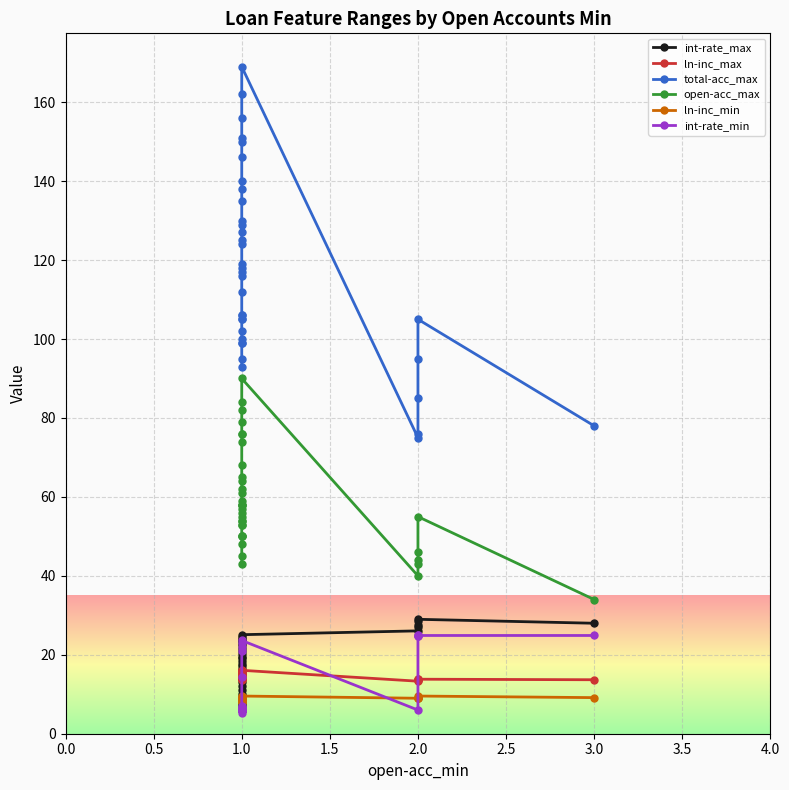

True or false: ln-inc_max and total-acc_max intersect in this chart.

False